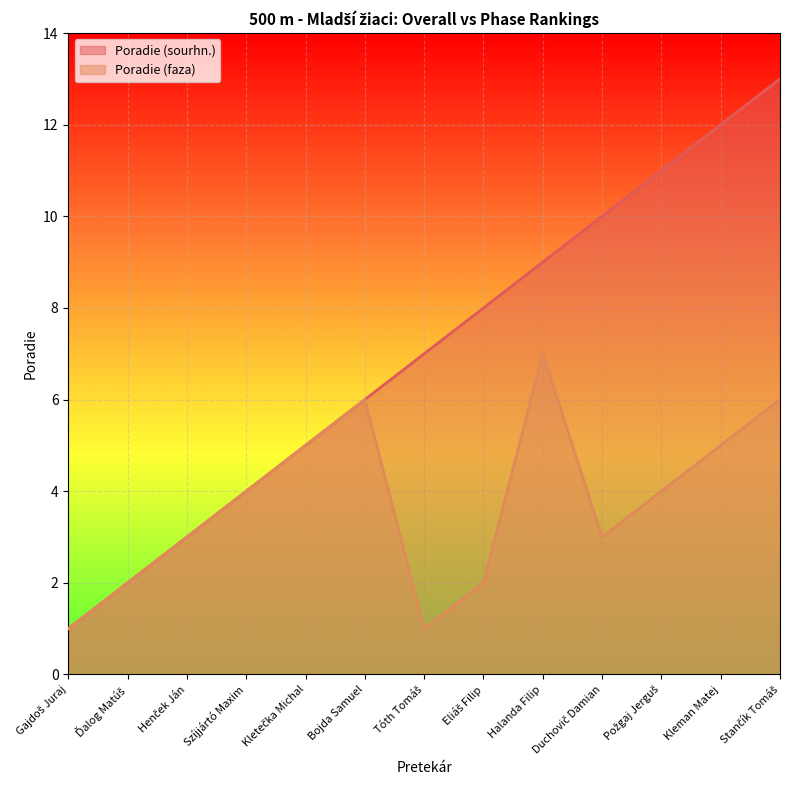

Reading left to right, what are all the values shown in this chart?

Poradie (sourhn.): 1	2	3	4	5	6	7	8	9	10	11	12	13
Poradie (faza): 1	2	3	4	5	6	1	2	7	3	4	5	6